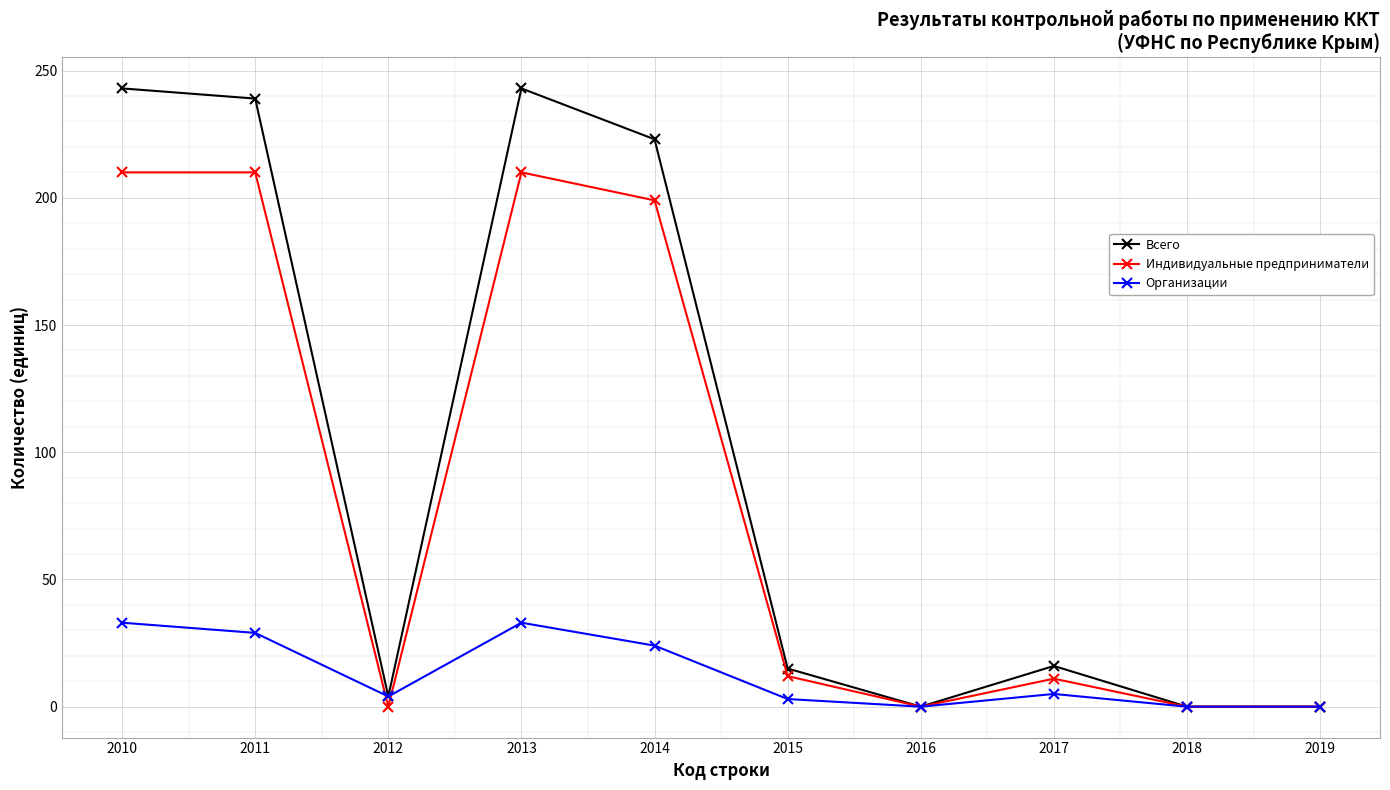

True or false: Всего has more than 0 points higher than both neighbors.

True